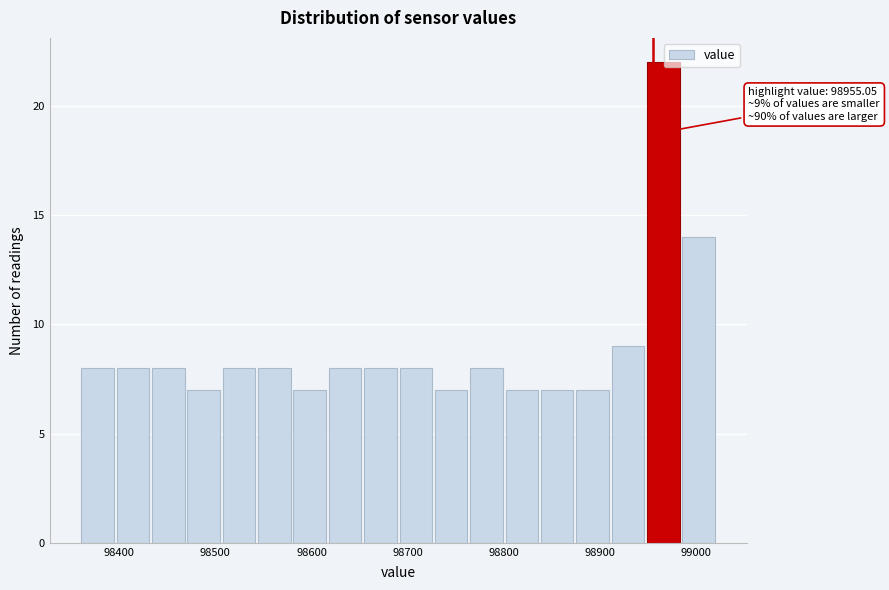

Around what value on the x-axis is the tallest bar? Give the approximate position of its centre, as read against the axis.

98970